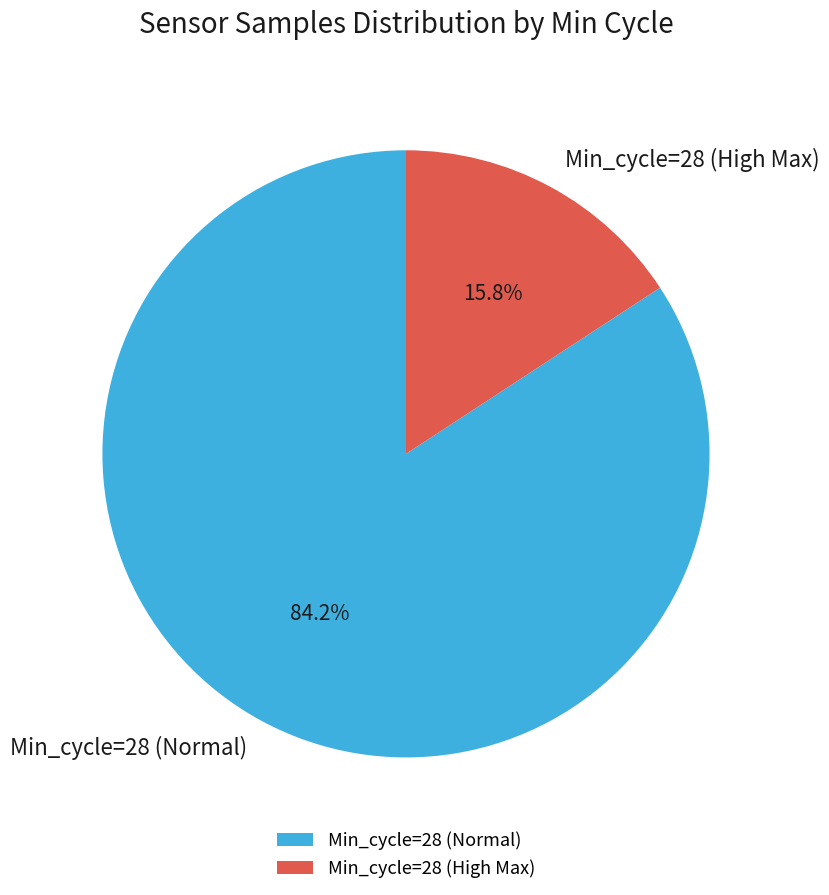

Count the number of slices in the pie.

2